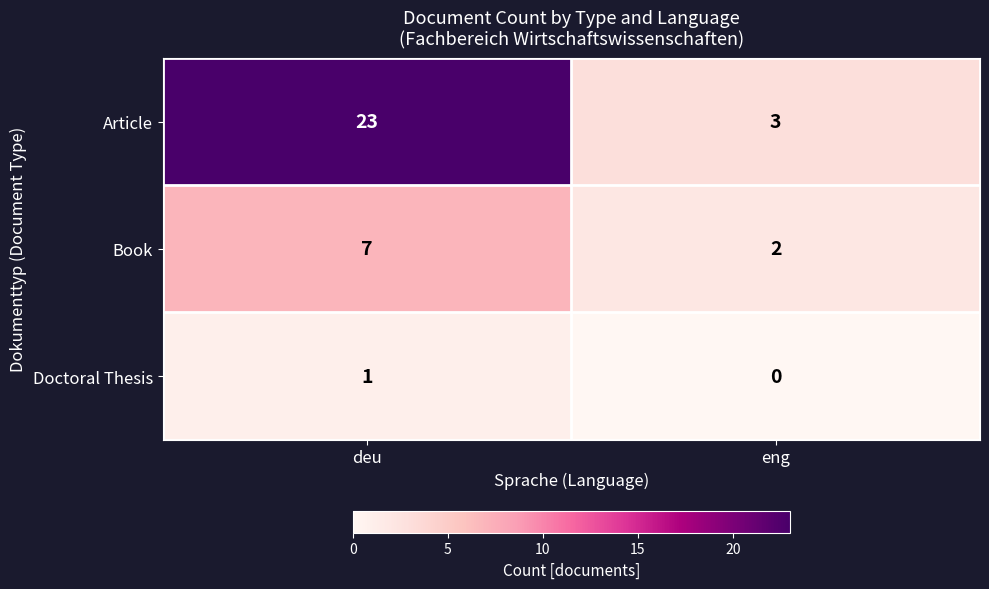

Which series has the largest total across all categories?

Article